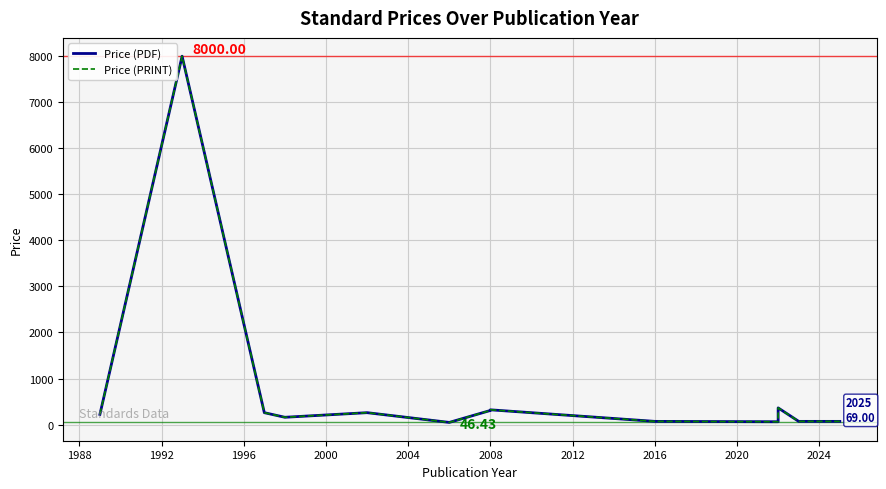

How many distinct data groups are displayed?

2